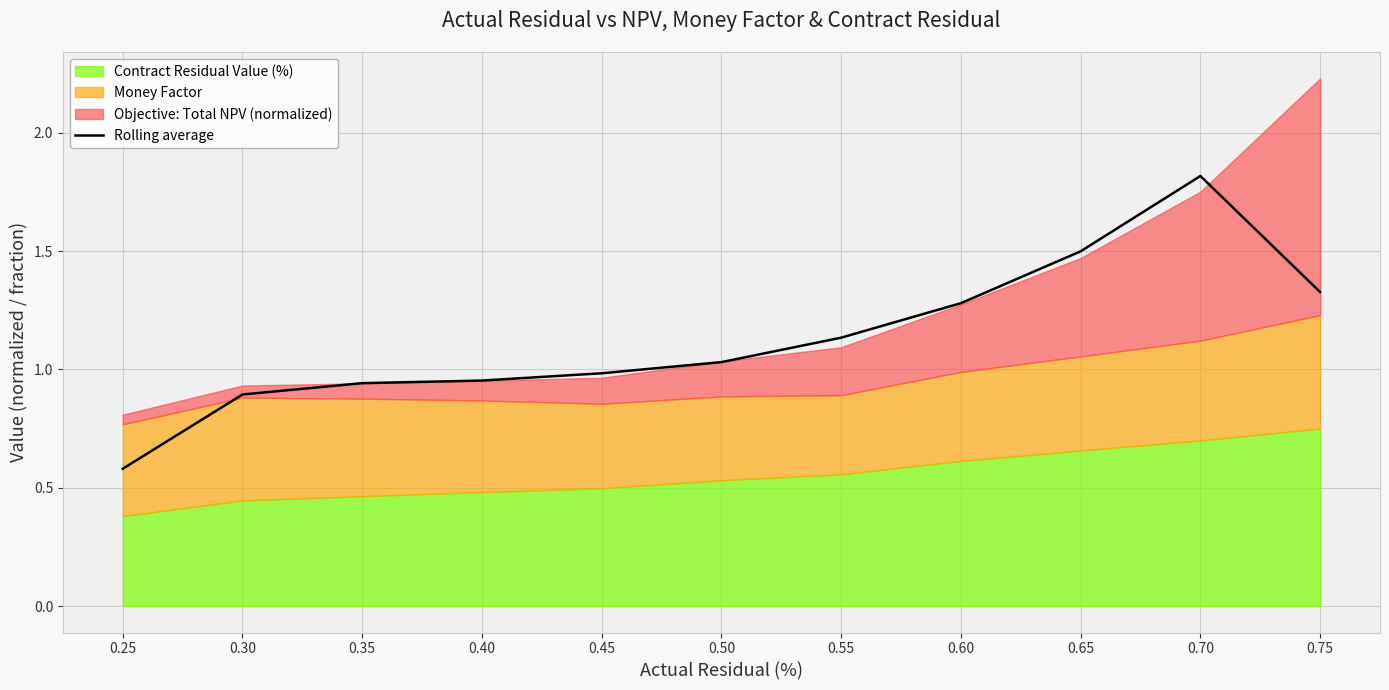

List the labels in order of value, largest first.

0.70, 0.65, 0.75, 0.60, 0.55, 0.50, 0.45, 0.40, 0.35, 0.30, 0.25